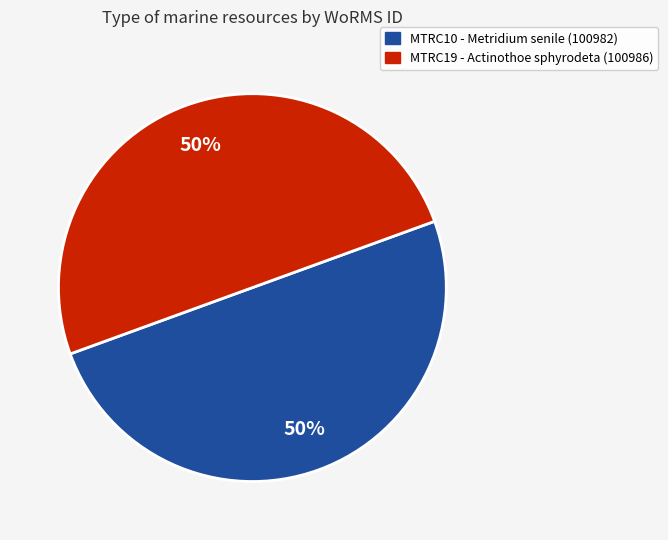

How many segments does this pie chart have?

2